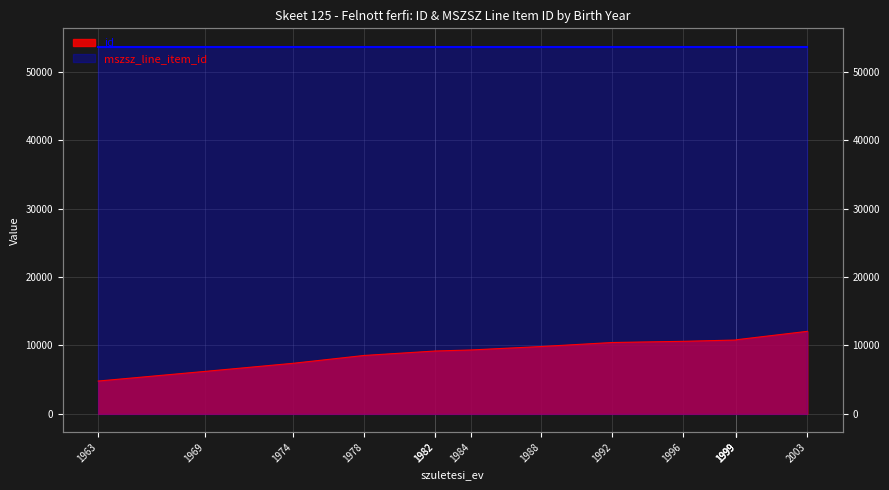

Reading left to right, what are all the values shown in this chart?

4792	6196	7388	8532	9180	9182	9330	9840	10424	10598	10788	10809	10830	12058